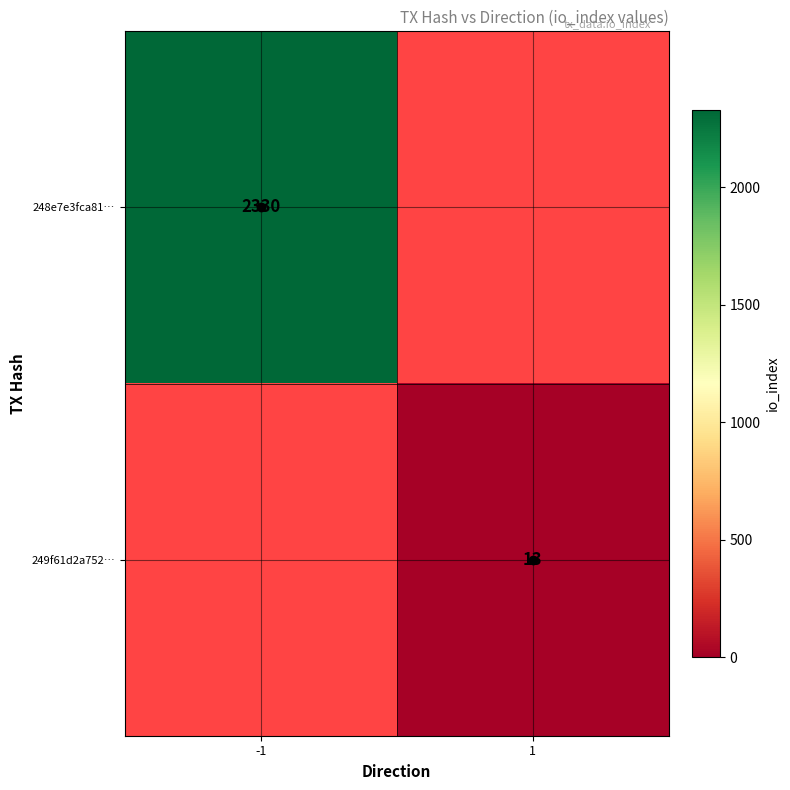

The value of 248e7e3fca81… at -1 is 2330. True or false?

True